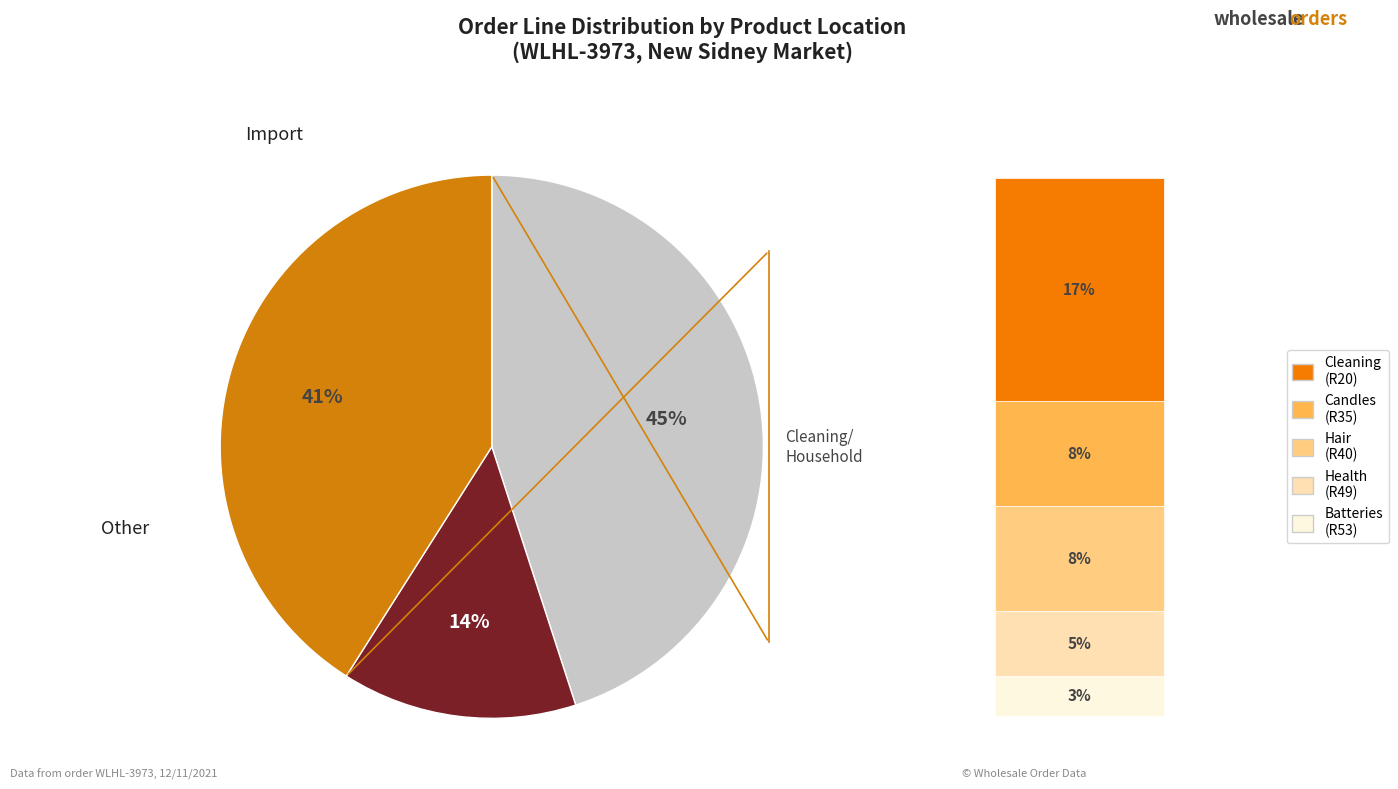

Is there a majority slice in this chart?

No